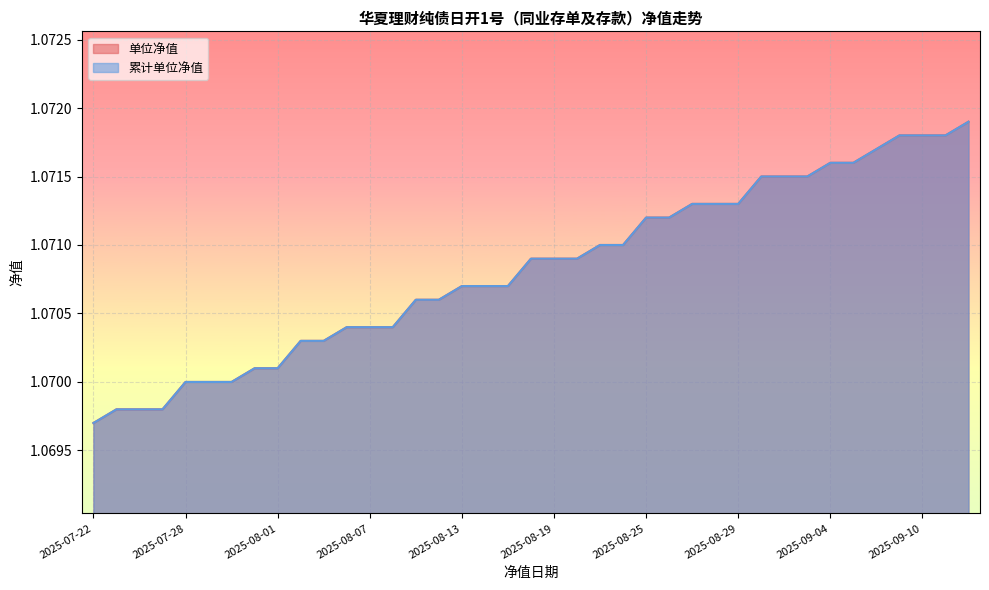

What is the maximum value for 单位净值?

1.1